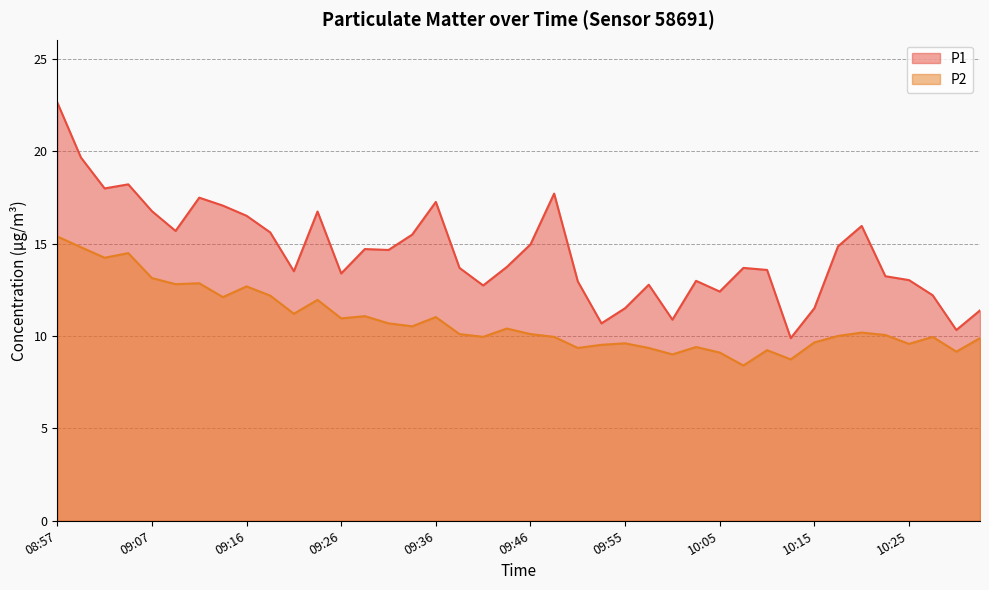

The P2 series shows 5.5 at 09:31. True or false?

False